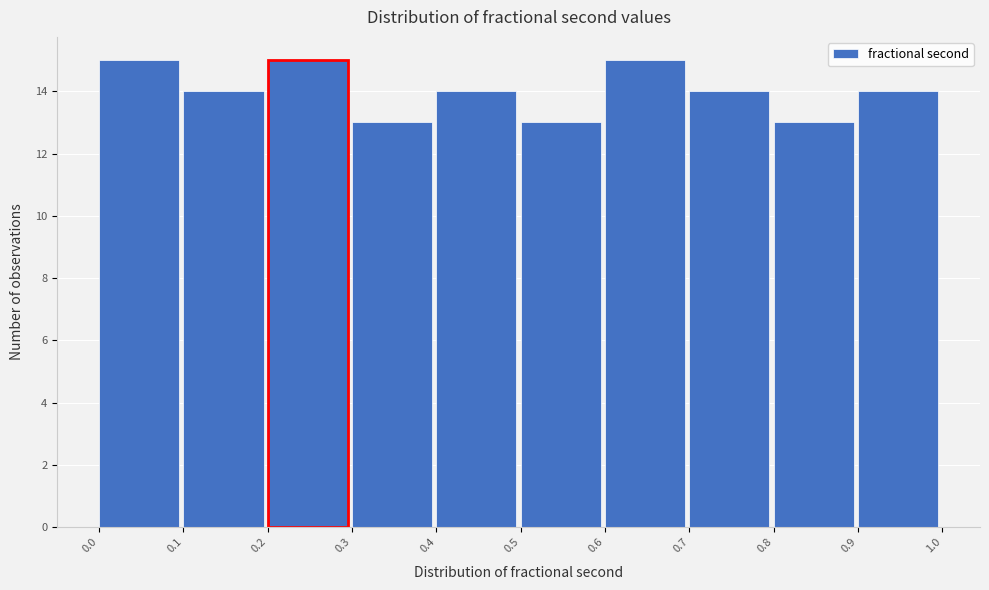

Reading left to right, list every bar in this chart as the range it spans on the x-axis followed by its height. The values are not printed on the chart, so give them approximately, as read against the axis.

0.0 to 0.1: 15
0.1 to 0.2: 14
0.2 to 0.3: 15
0.3 to 0.4: 13
0.4 to 0.5: 14
0.5 to 0.6: 13
0.6 to 0.7: 15
0.7 to 0.8: 14
0.8 to 0.9: 13
0.9 to 1.0: 14